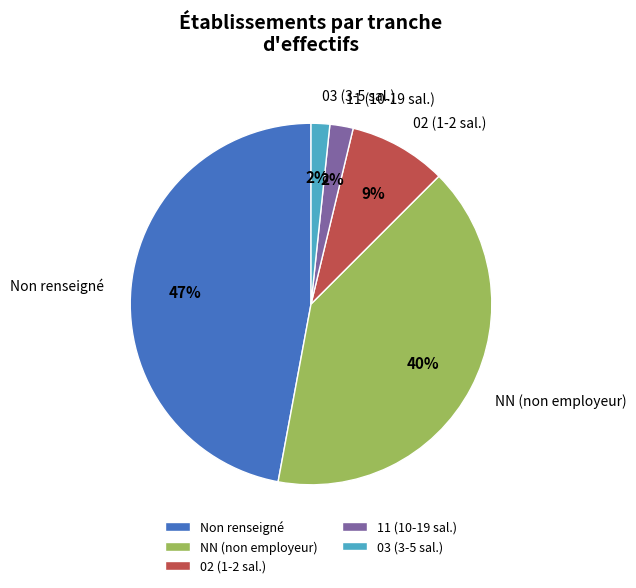

To the nearest percent, what is the combined percentage of NN (non employeur) and 02 (1-2 sal.)?

49%